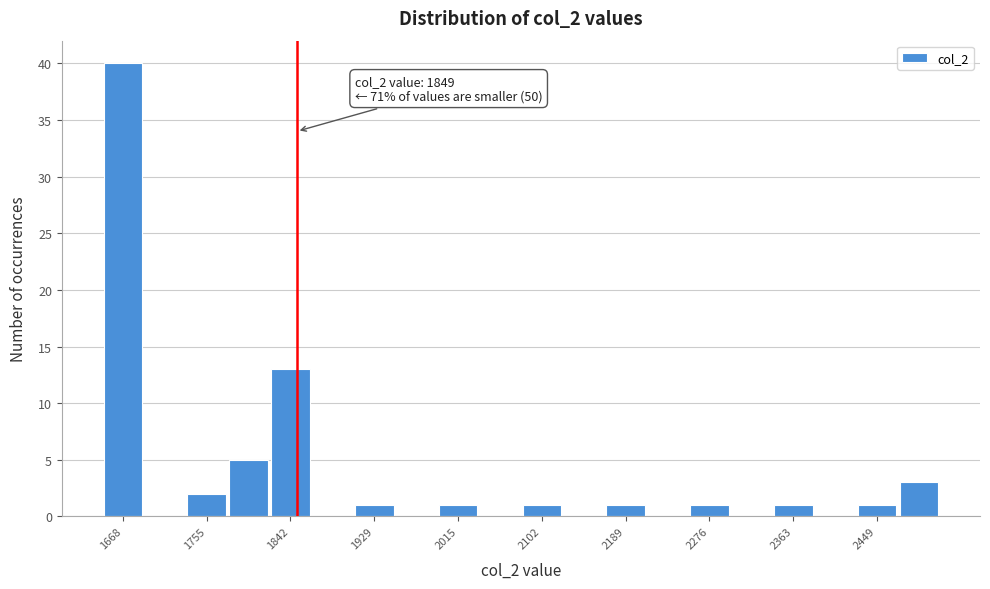

Over which range of the x-axis is the bar tallest?

1650 to 1690